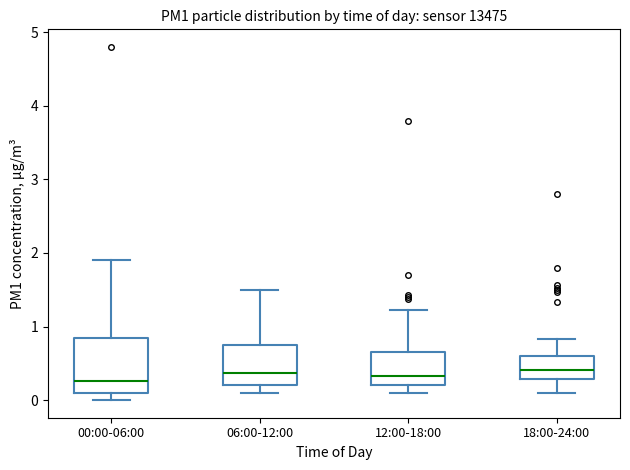

Reading left to right, read every box against the y-axis: the position of its median line, the range the box covers, and the ends of its whiskers. The values are not printed on the chart, so give them approximately, as read against the axis.

00:00-06:00: median 0.3, box 0.1 to 0.8, whiskers 0.0 to 1.9
06:00-12:00: median 0.4, box 0.2 to 0.7, whiskers 0.1 to 1.5
12:00-18:00: median 0.3, box 0.2 to 0.6, whiskers 0.1 to 1.2
18:00-24:00: median 0.4, box 0.3 to 0.6, whiskers 0.1 to 0.8